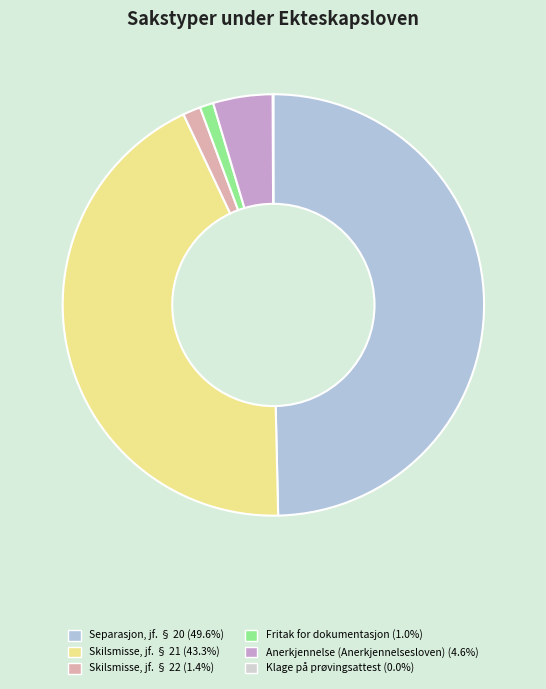

To the nearest percent, what is the difference between the Skilsmisse, jf. § 22 and Anerkjennelse (Anerkjennelsesloven) slice percentages?

3%